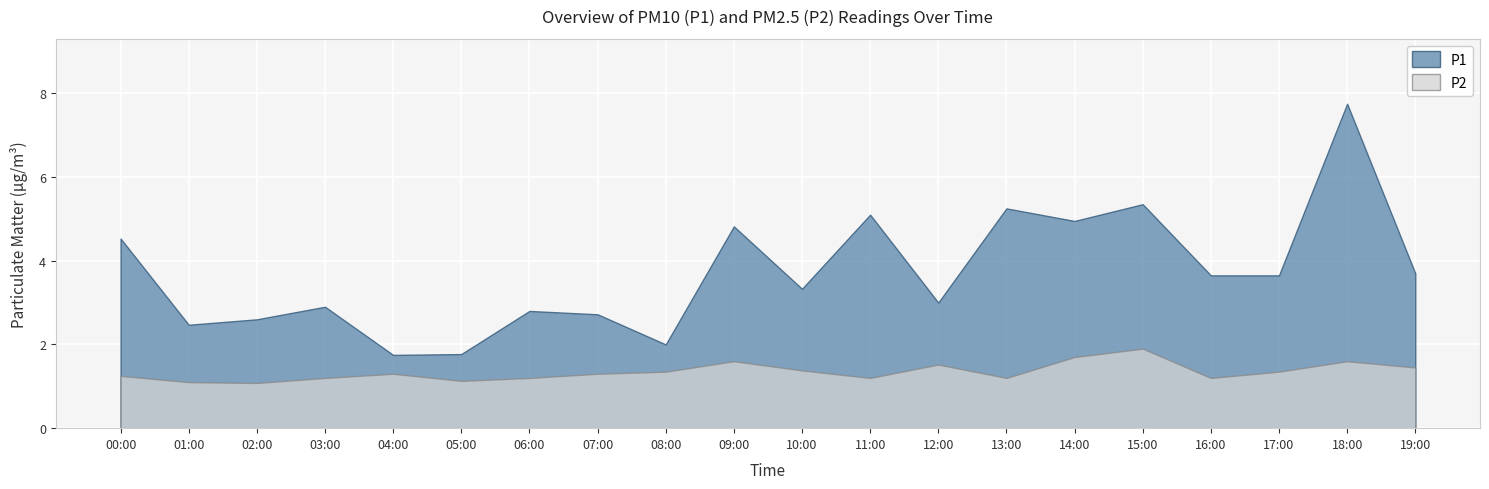

Rank the series by their maximum value, from lowest to highest.

P2, P1